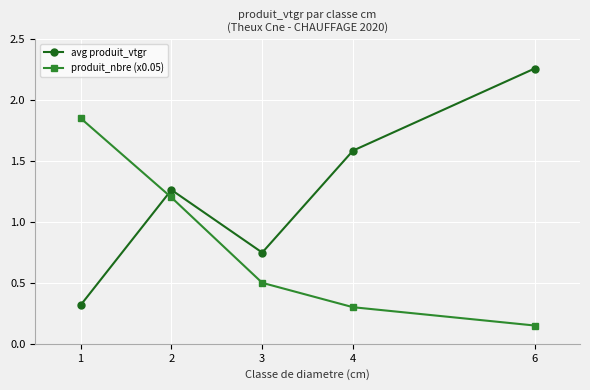

Rank the series by their average value, from lowest to highest.

produit_nbre (x0.05), avg produit_vtgr